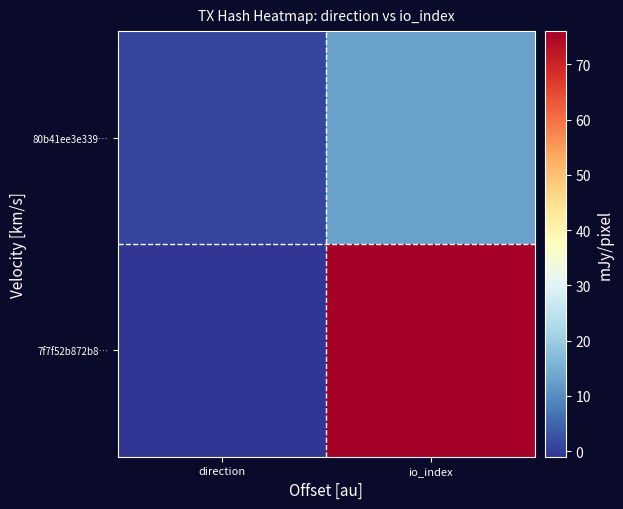

Reading right to left, what are all the values shown in this chart?

7f7f52b872b8…: io_index=76	direction=-1
80b41ee3e339…: io_index=13	direction=1